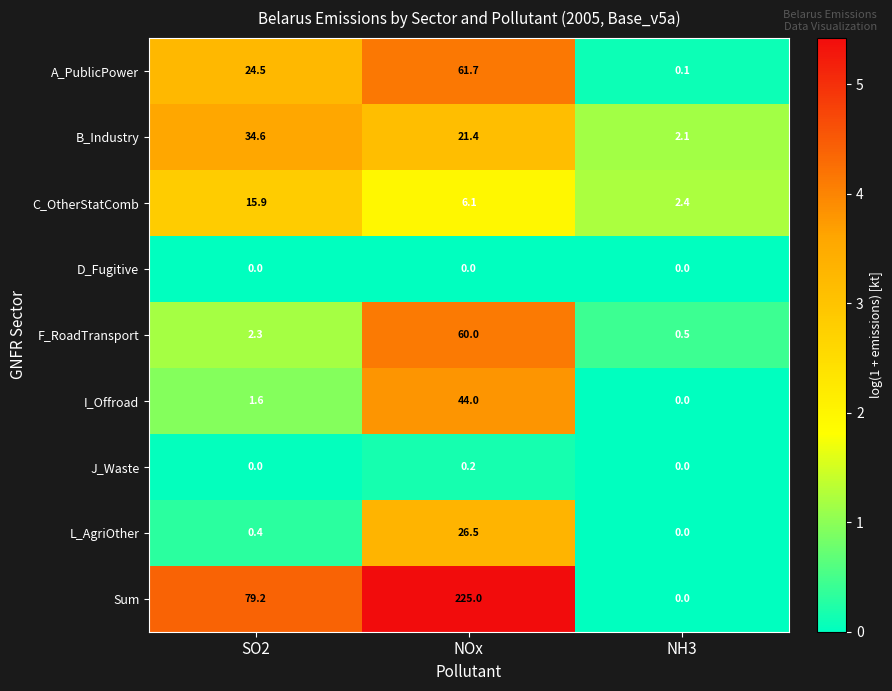

What is the sum of all Sum values?

304.2